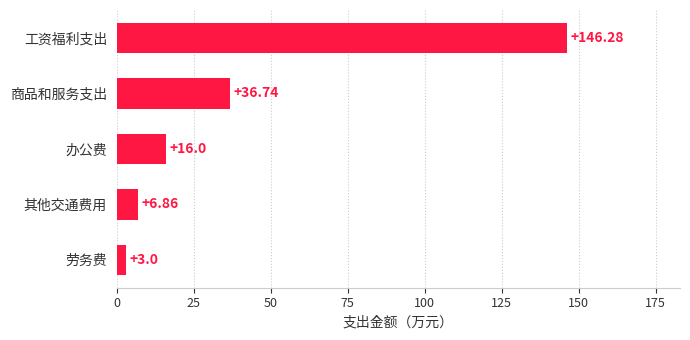

What is the label of the 1st bar from the bottom?

劳务费